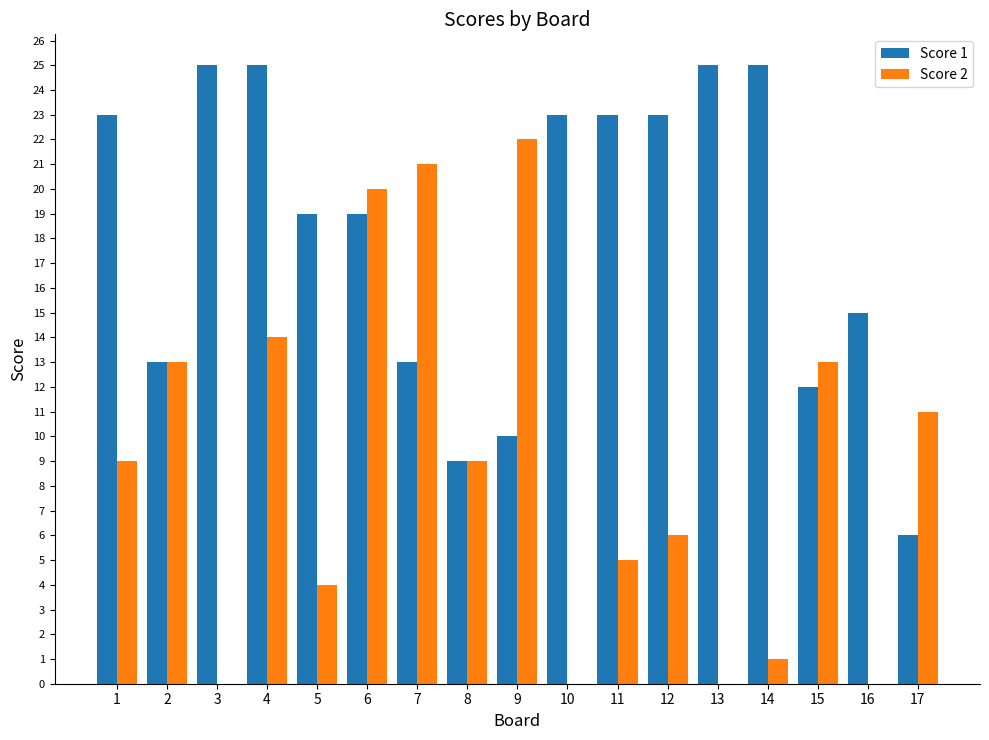

Reading right to left, transcribe all the data shown in this chart.

Score 1: 17=6	16=15	15=12	14=25	13=25	12=23	11=23	10=23	9=10	8=9	7=13	6=19	5=19	4=25	3=25	2=13	1=23
Score 2: 17=11	16=0	15=13	14=1	13=0	12=6	11=5	10=0	9=22	8=9	7=21	6=20	5=4	4=14	3=0	2=13	1=9